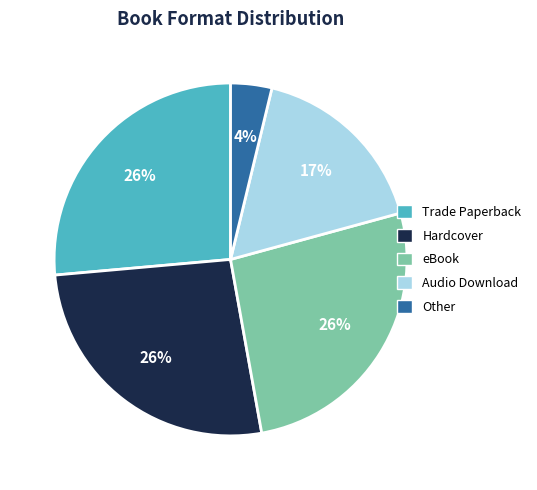

To the nearest percent, what is the combined percentage of Hardcover and Other?

30%